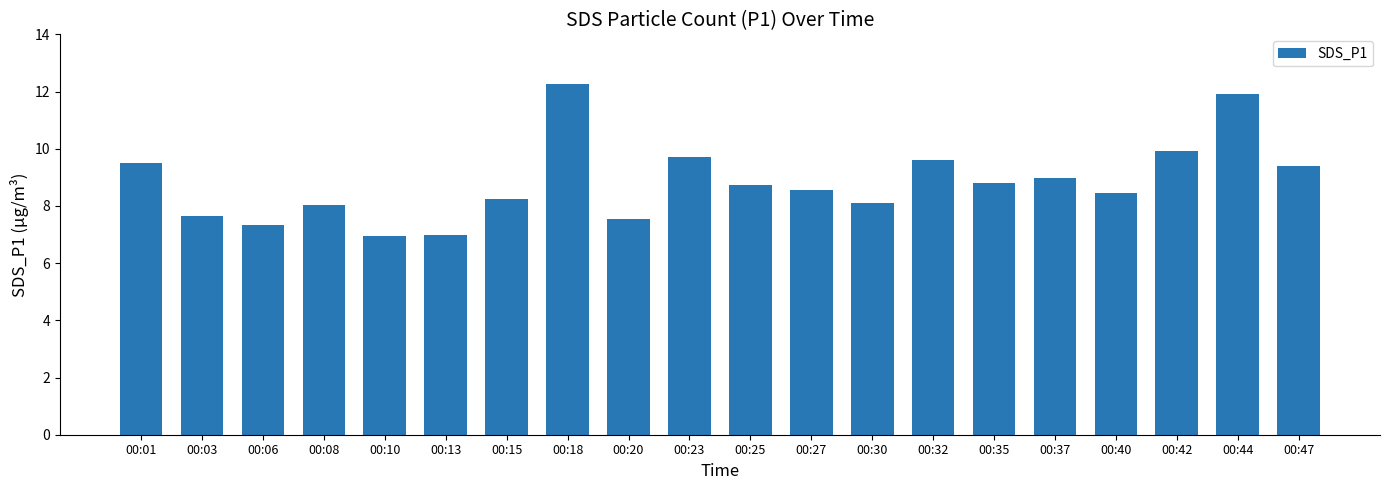

What is the average value?

8.8